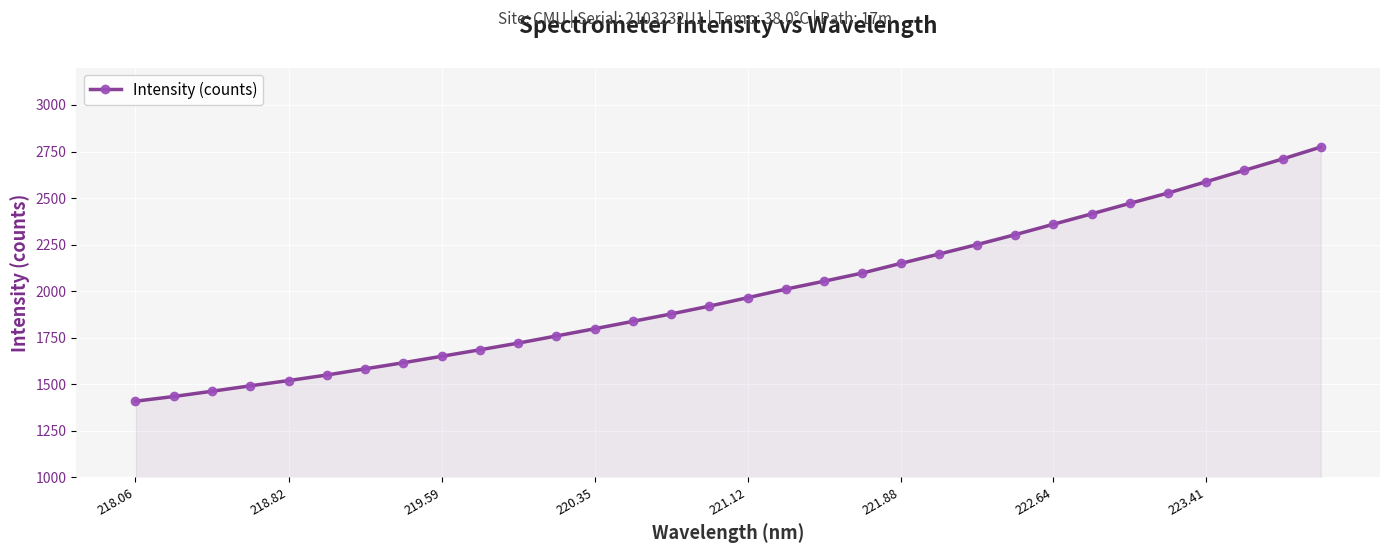

What is the value of the 29th point from the left?

2587.9